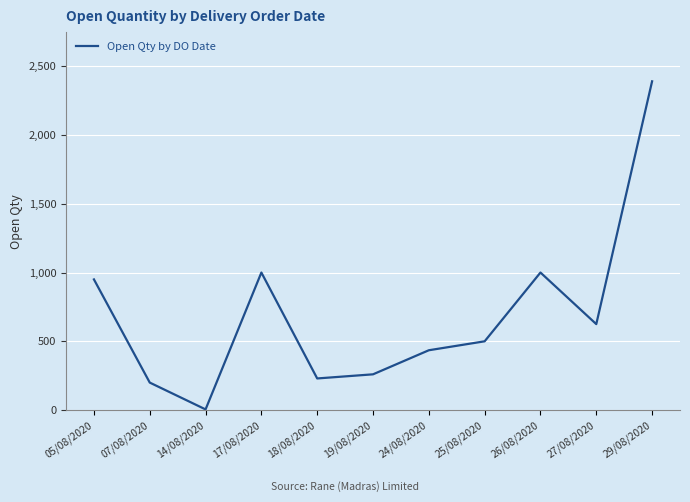

Reading left to right, extract all data points from this chart.

05/08/2020=950	07/08/2020=200	14/08/2020=5	17/08/2020=1000	18/08/2020=230	19/08/2020=260	24/08/2020=435	25/08/2020=500	26/08/2020=1000	27/08/2020=625	29/08/2020=2390